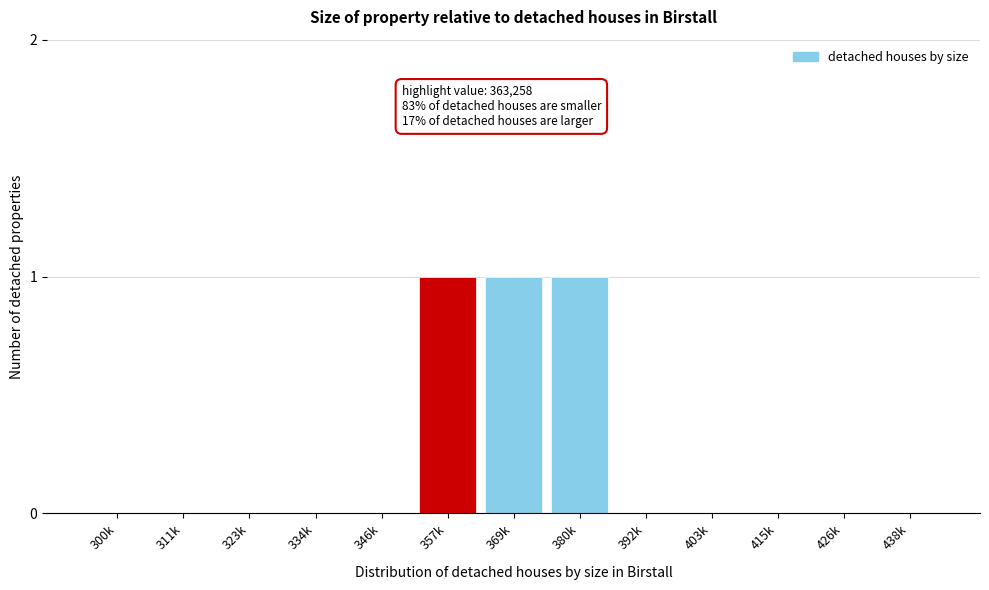

Reading right to left, list all the values displayed in this chart.

438k=0	426k=0	415k=0	403k=0	392k=0	380k=1	369k=1	357k=1	346k=0	334k=0	323k=0	311k=0	300k=0